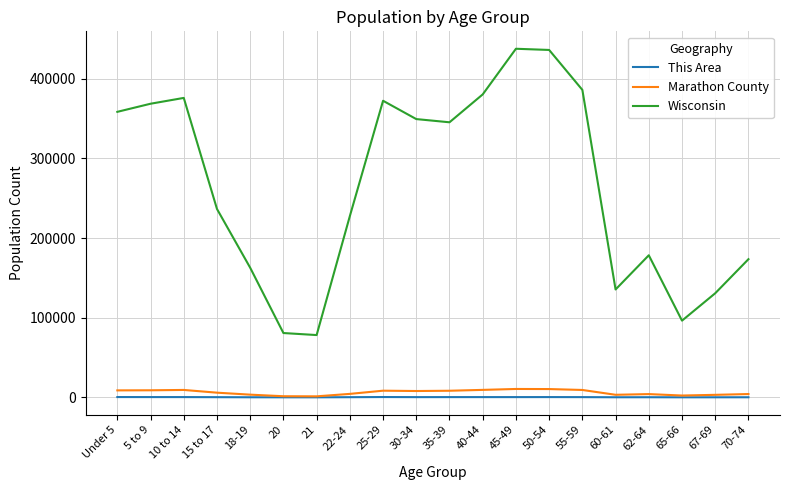

What is the difference between the maximum and minimum values in the Wisconsin series?

359411